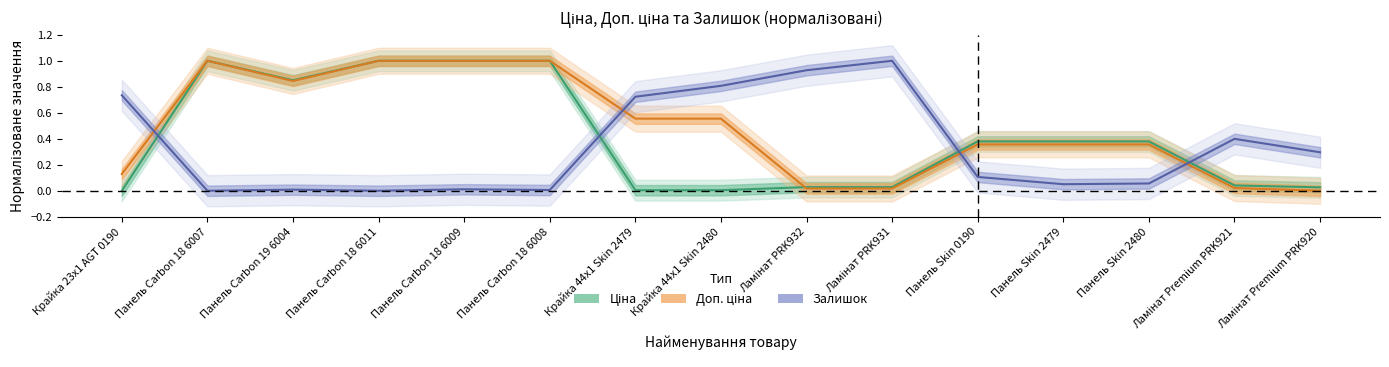

Is it true that Доп. ціна equals 0.6 at Крайка 44x1 Skin 2480?

True